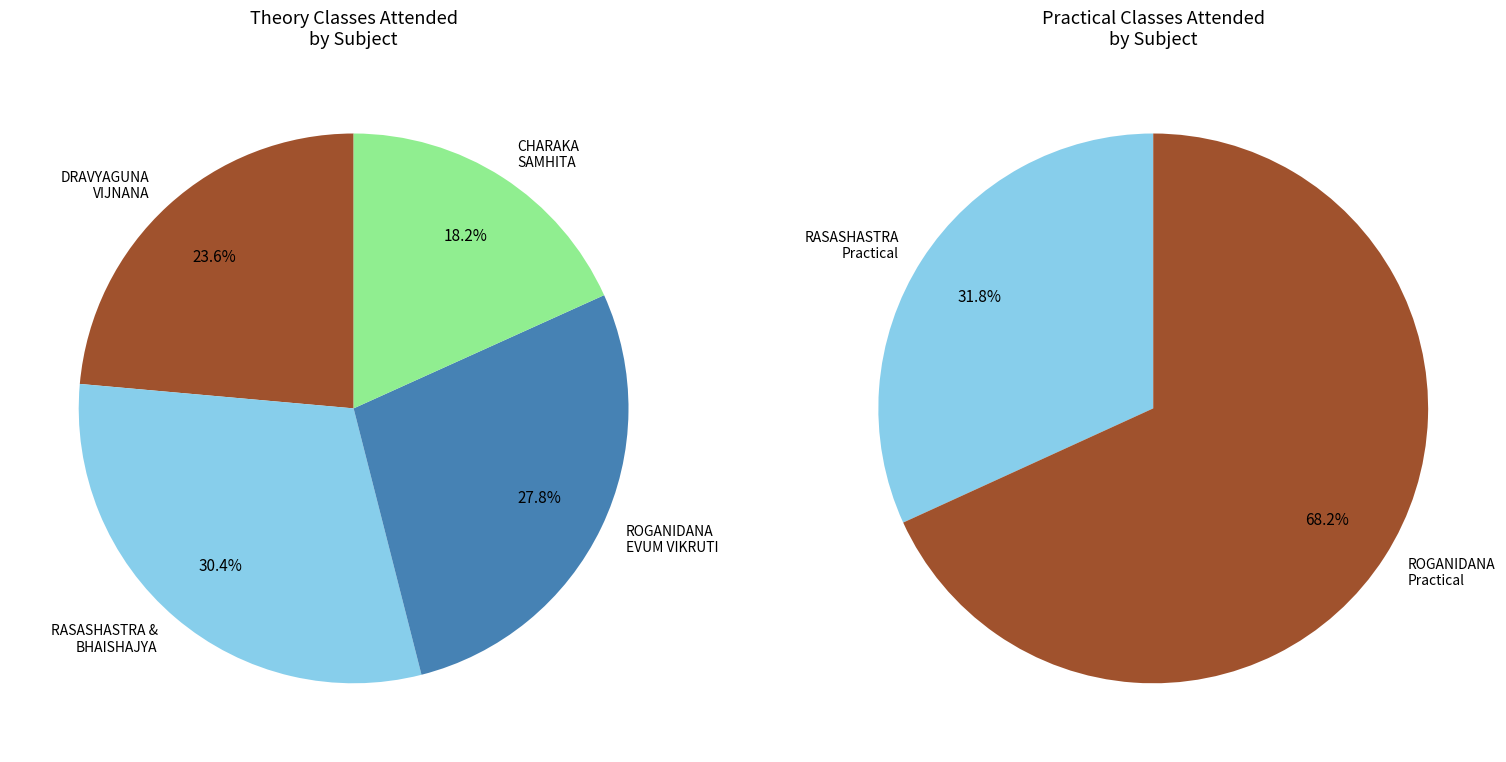

Is it true that CHARAKA SAMHITA Theory is 5% of the pie?

False